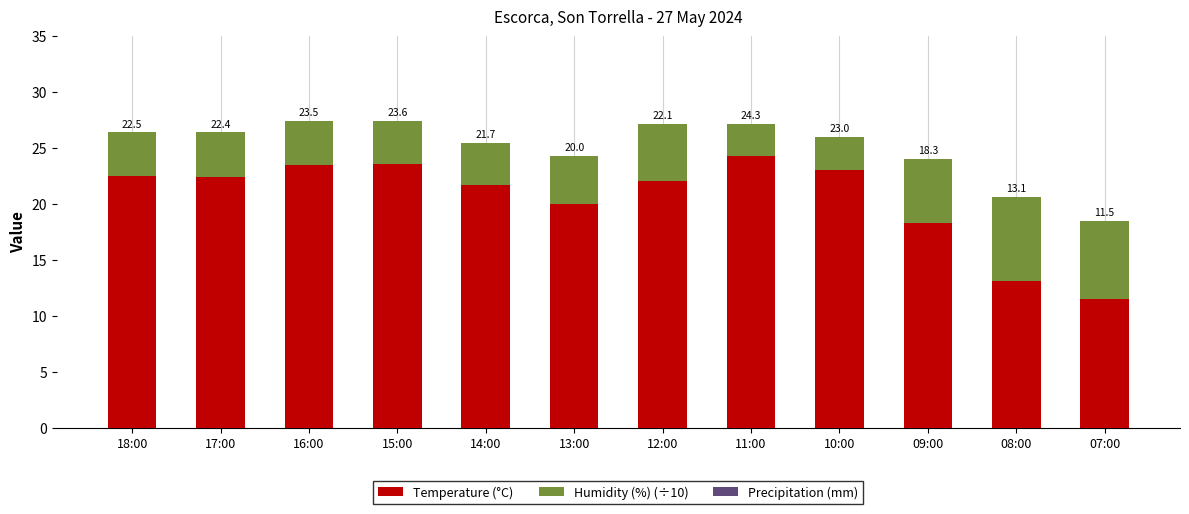

What is the lowest value of the Temperature (°C) series?

11.5